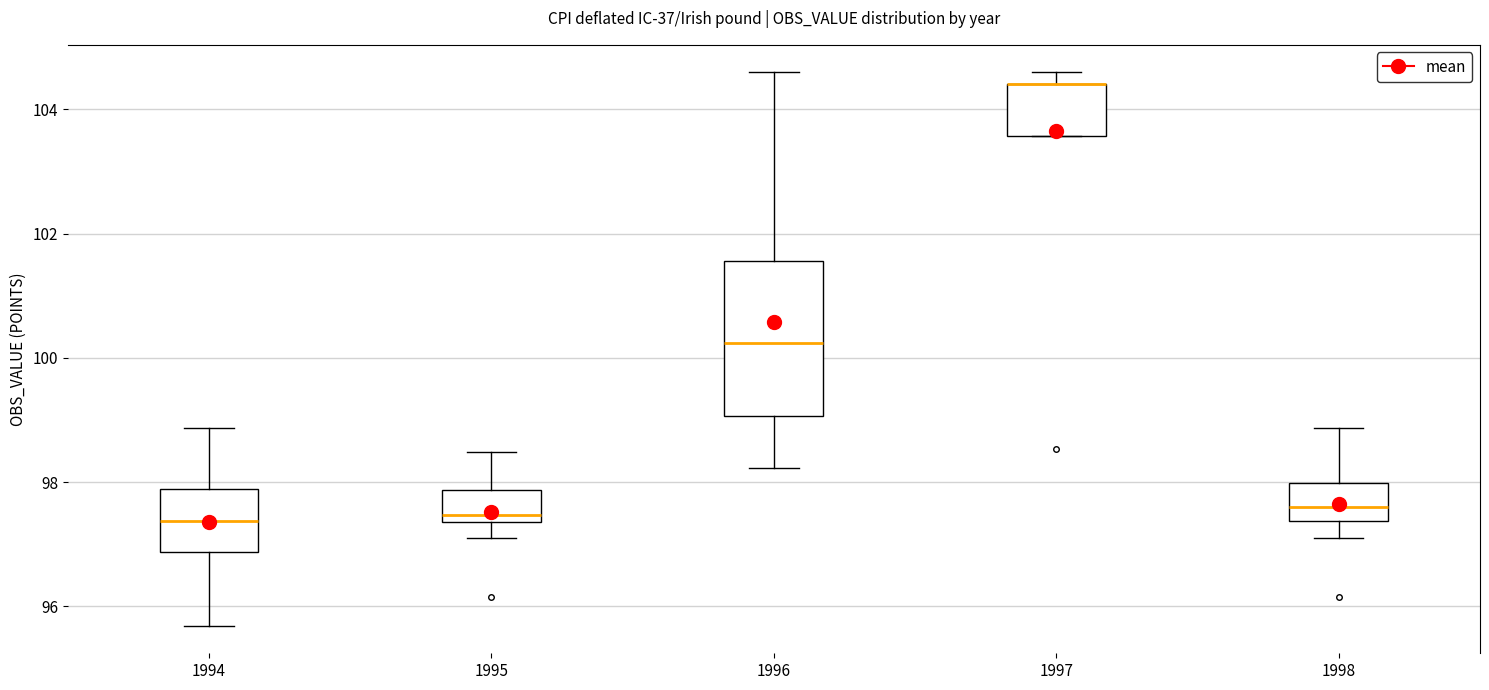

Which box is the tallest, from its lower edge to its upper edge?

1996